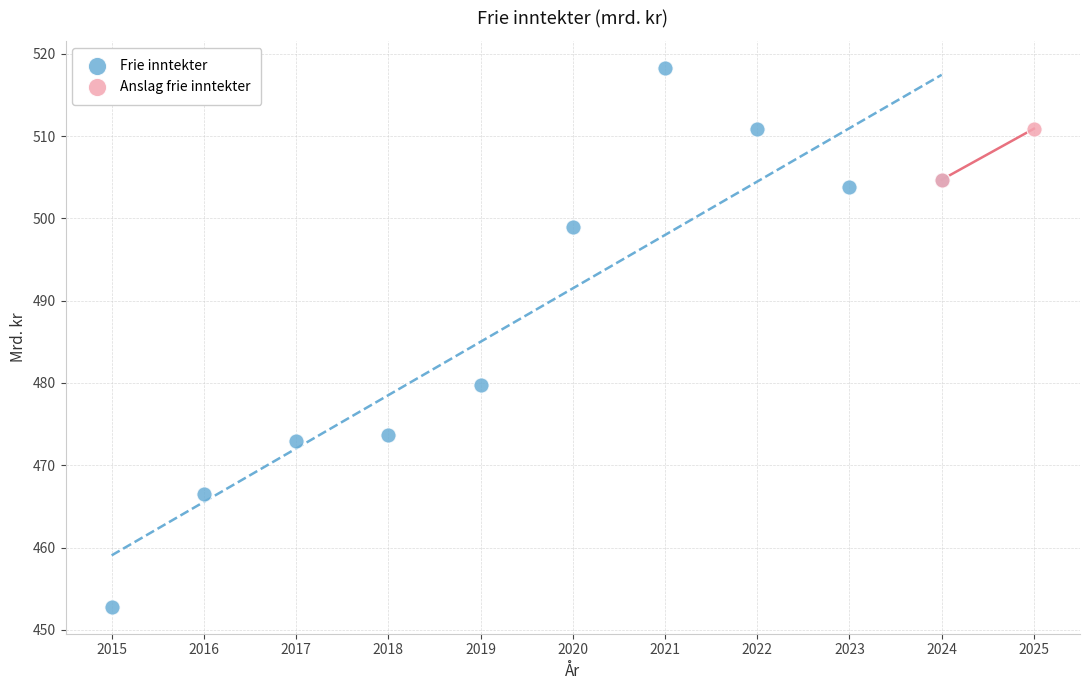

What are all the series names shown in the legend?

Frie inntekter, Anslag frie inntekter